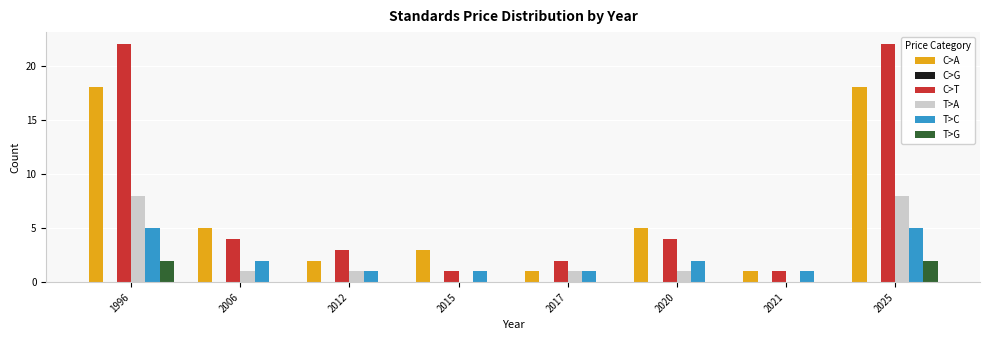

Does the chart contain stacked bars?

No